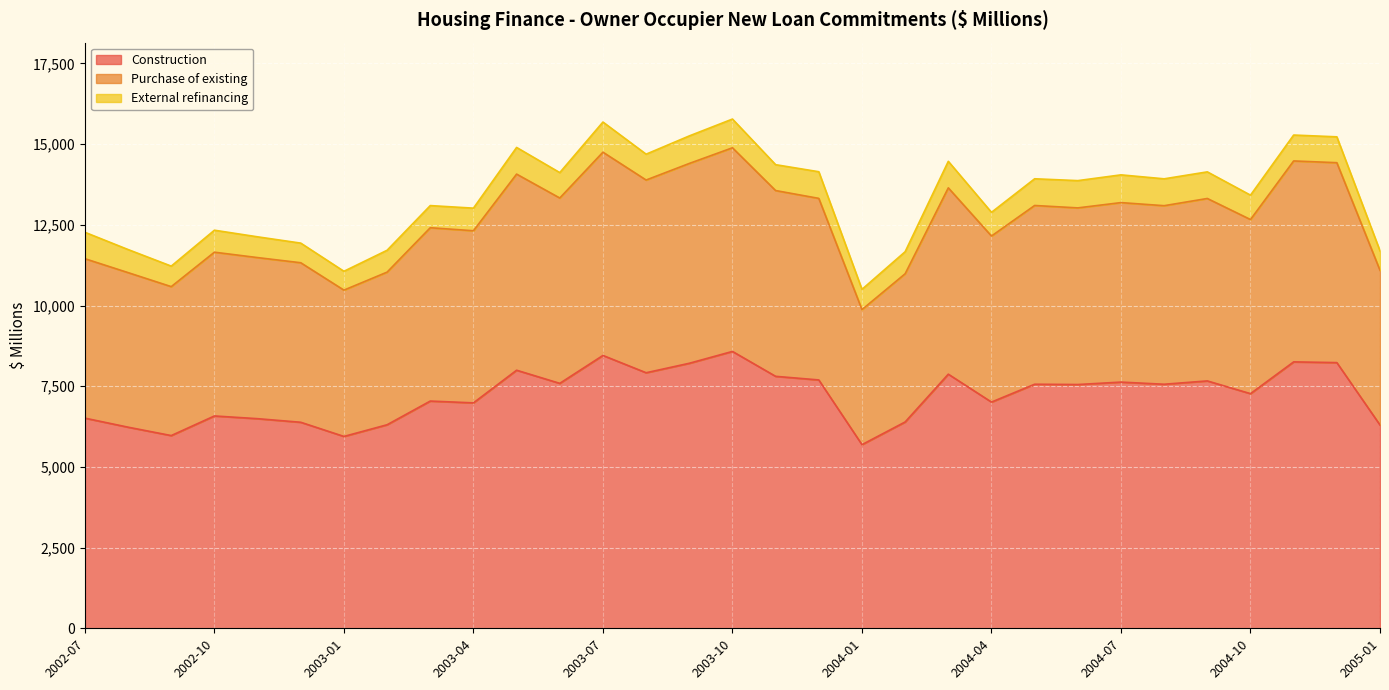

The value of Purchase of existing at 2003-10 is 9481.0. True or false?

False